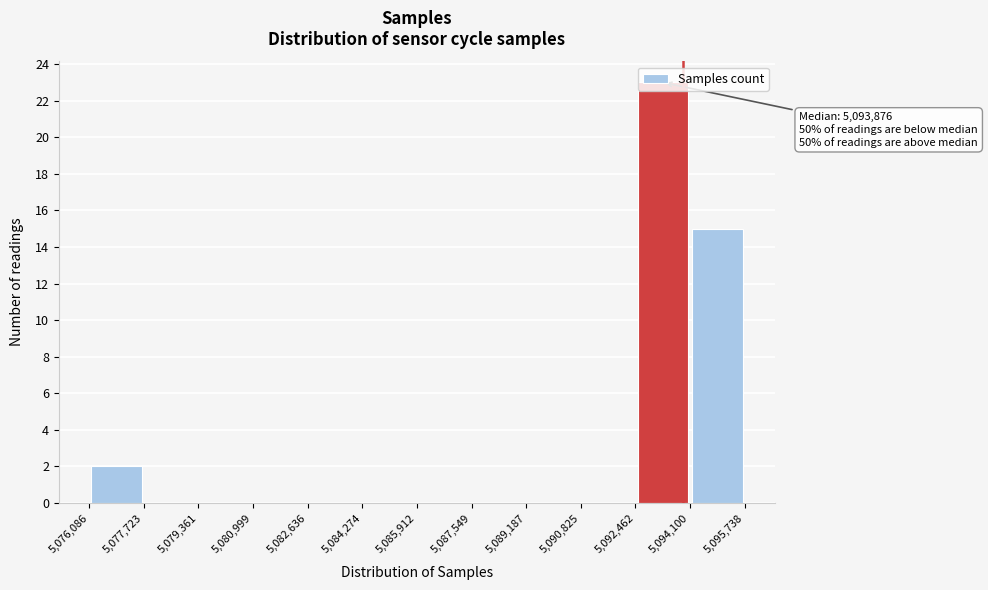

Which range on the x-axis has the tallest bar?

5,092,462 to 5,094,100